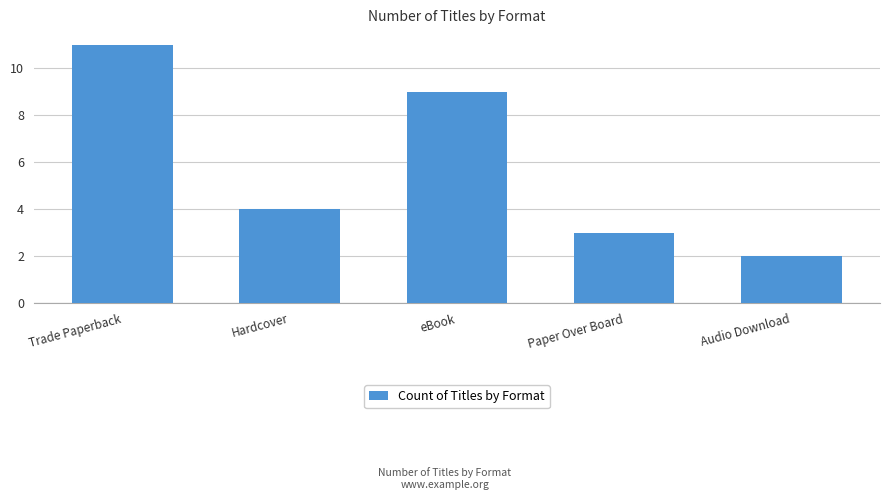

What is the change in value from Hardcover to eBook?

+5